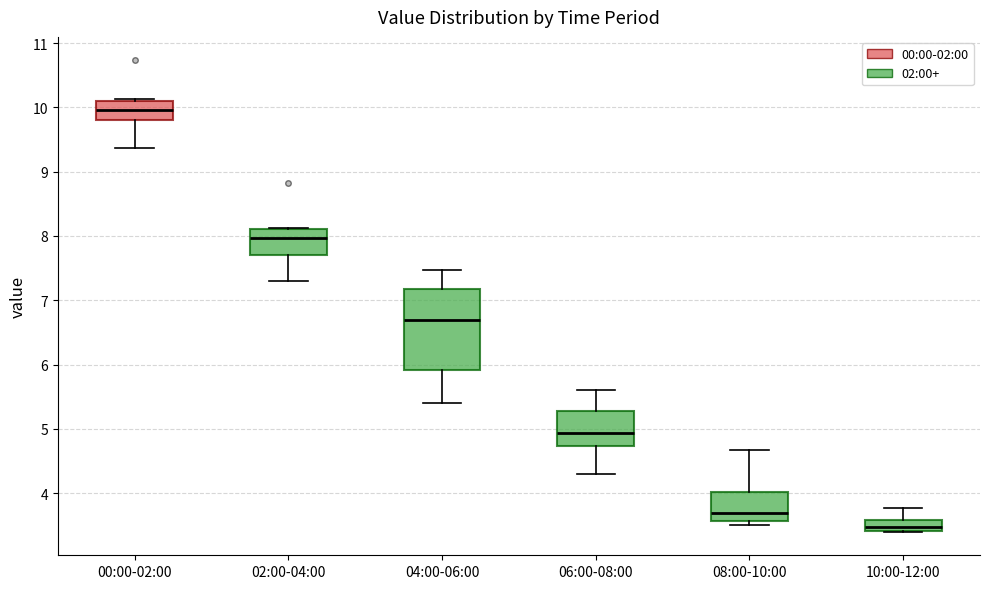

Reading left to right, transcribe this box plot: for each box, give where its median line is, the range the box spans, and where its two whiskers end, as read against the y-axis. The values are not printed on the chart, so give them approximately, as read against the axis.

00:00-02:00: median 10.0, box 9.8 to 10.1, whiskers 9.4 to 10.1
02:00-04:00: median 8.0, box 7.7 to 8.1, whiskers 7.3 to 8.1
04:00-06:00: median 6.7, box 5.9 to 7.2, whiskers 5.4 to 7.5
06:00-08:00: median 4.9, box 4.7 to 5.3, whiskers 4.3 to 5.6
08:00-10:00: median 3.7, box 3.6 to 4.0, whiskers 3.5 to 4.7
10:00-12:00: median 3.5, box 3.4 to 3.6, whiskers 3.4 to 3.8